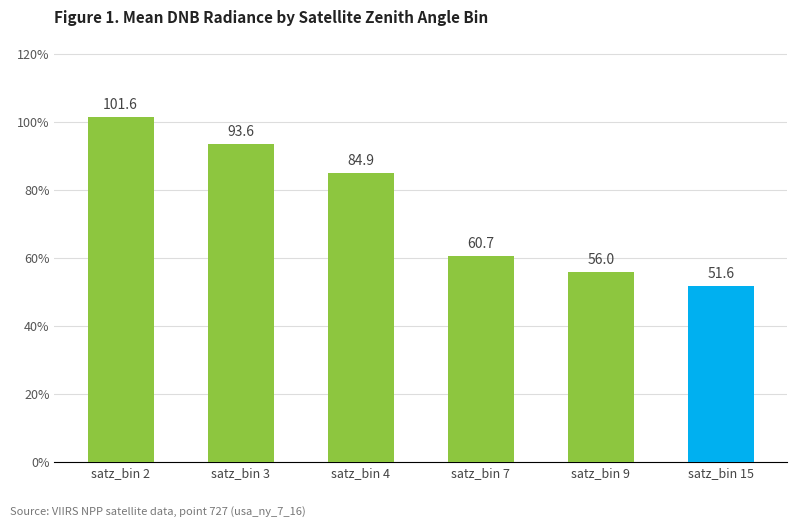

Where does the data first go above 84?

satz_bin 2